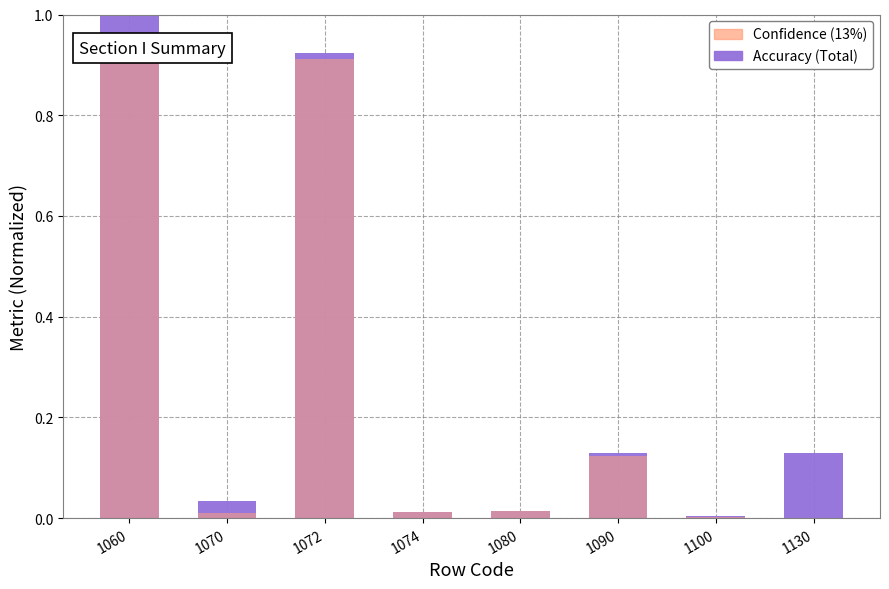

Rank the series by their maximum value, from lowest to highest.

Confidence (13%), Accuracy (Total)